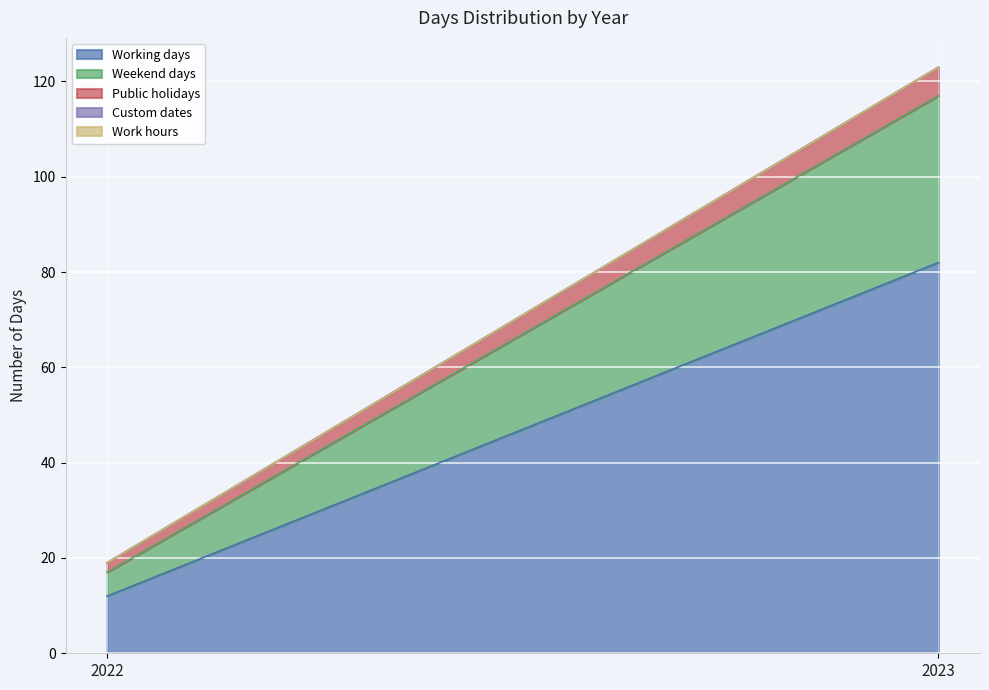

What is the sum of the Weekend days values at 2023 and 2022?

40